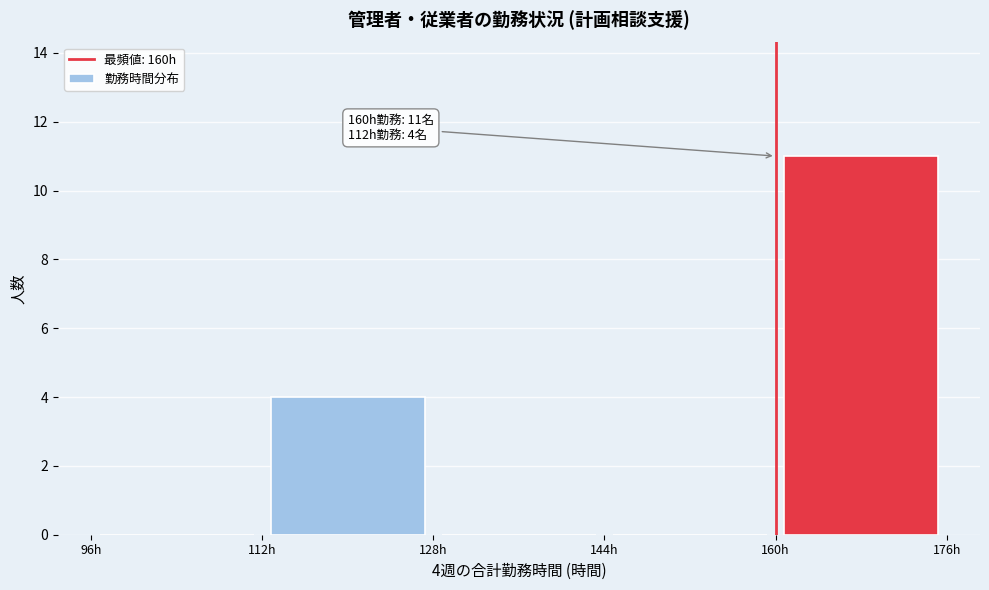

Which range on the x-axis has the tallest bar?

160 to 176